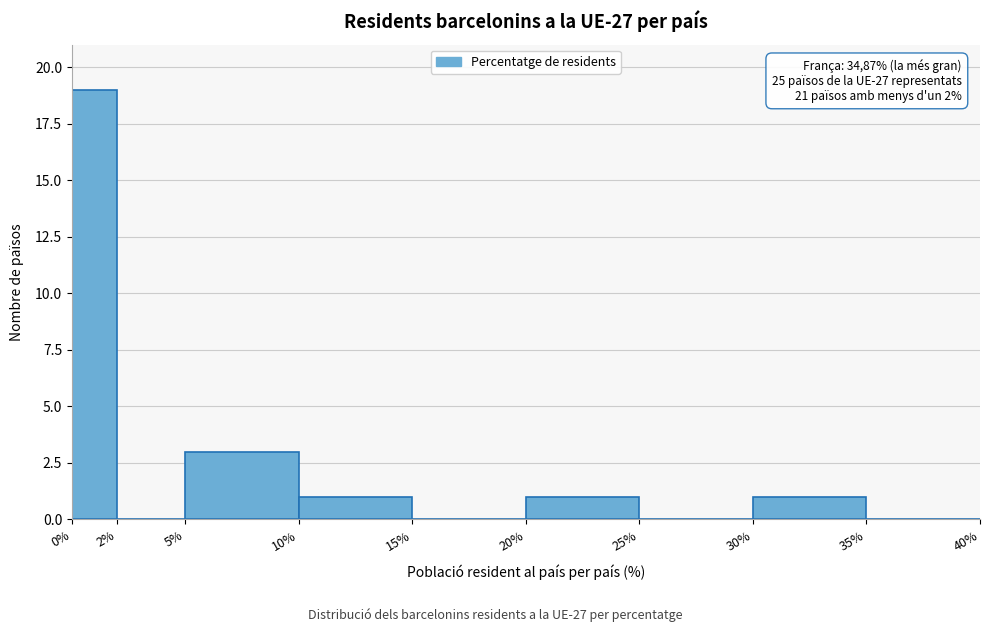

Which range on the x-axis has the tallest bar?

0% to 2%